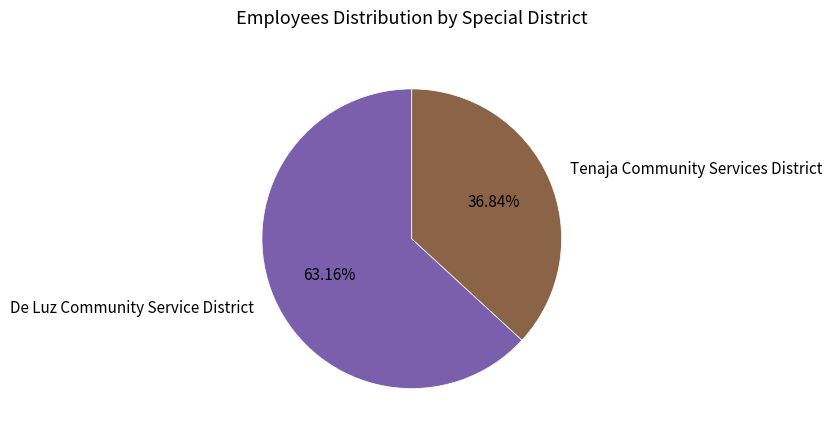

Which slice is the largest?

De Luz Community Service District